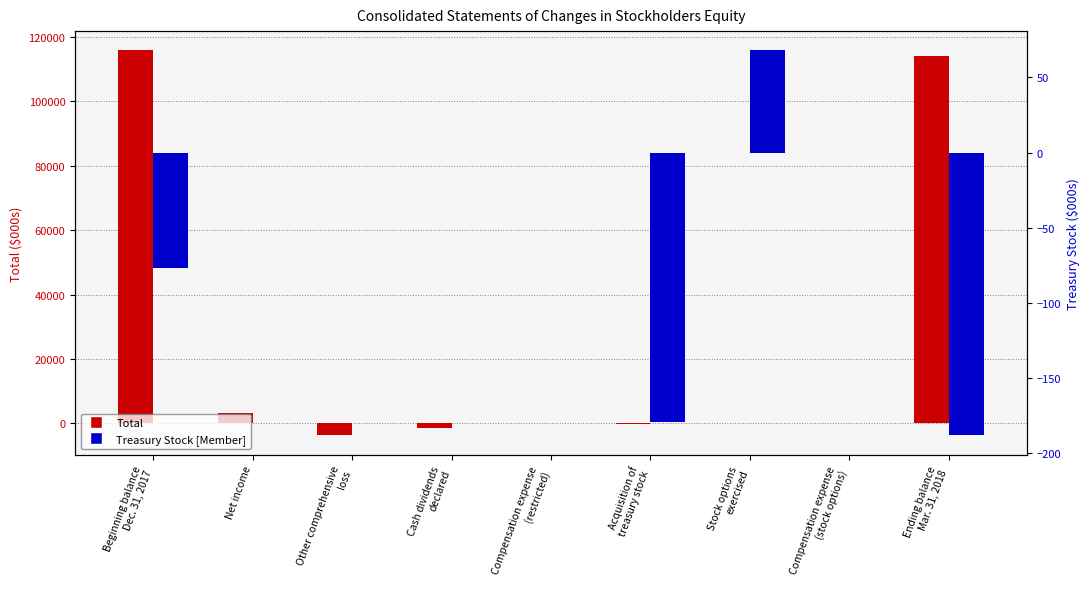

Which series has the largest range (max minus min)?

Total